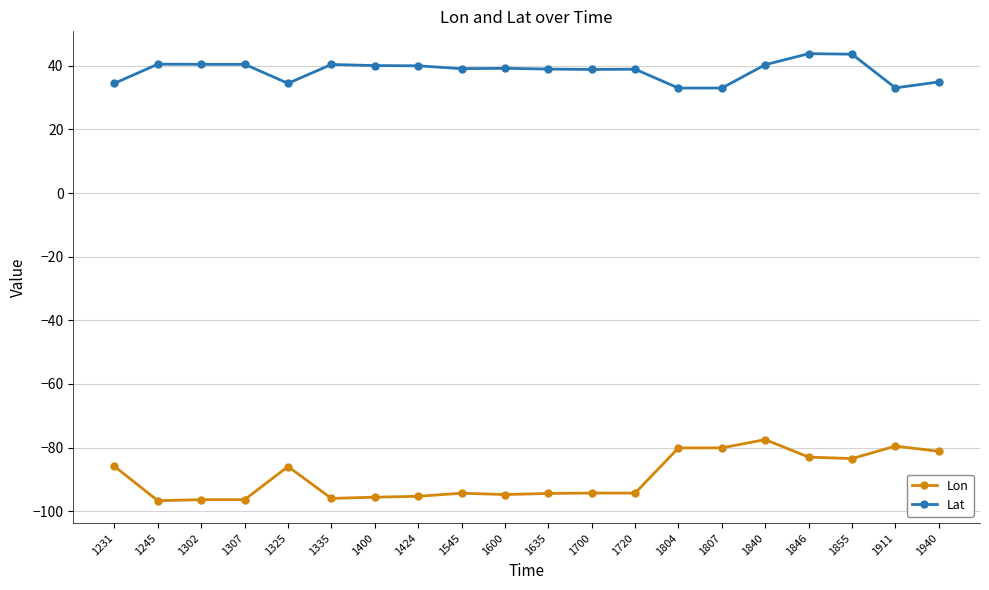

True or false: Lon and Lat intersect in this chart.

False